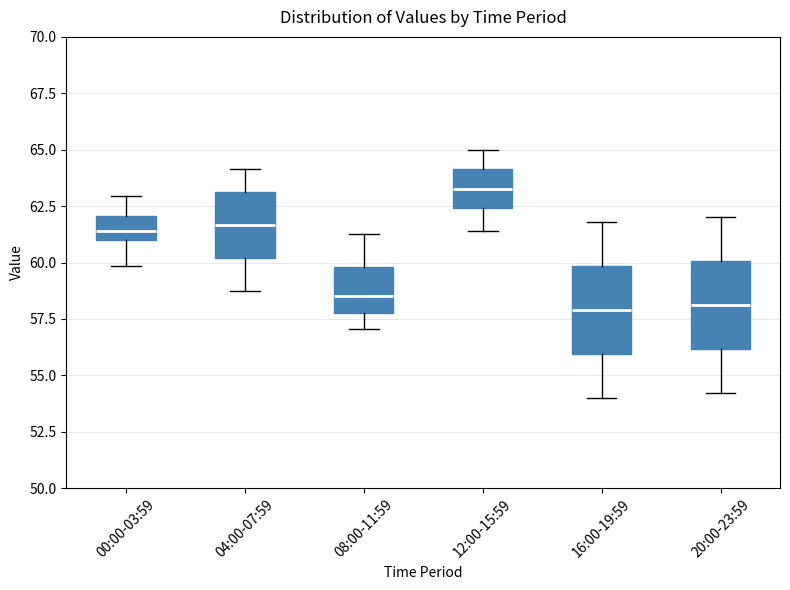

Reading left to right, read every box against the y-axis: the position of its median line, the range the box covers, and the ends of its whiskers. The values are not printed on the chart, so give them approximately, as read against the axis.

00:00-03:59: median 61.5, box 61.0 to 62.0, whiskers 60.0 to 63.0
04:00-07:59: median 61.5, box 60.0 to 63.0, whiskers 59.0 to 64.0
08:00-11:59: median 58.5, box 58.0 to 60.0, whiskers 57.0 to 61.5
12:00-15:59: median 63.5, box 62.5 to 64.0, whiskers 61.5 to 65.0
16:00-19:59: median 58.0, box 56.0 to 60.0, whiskers 54.0 to 62.0
20:00-23:59: median 58.0, box 56.0 to 60.0, whiskers 54.0 to 62.0